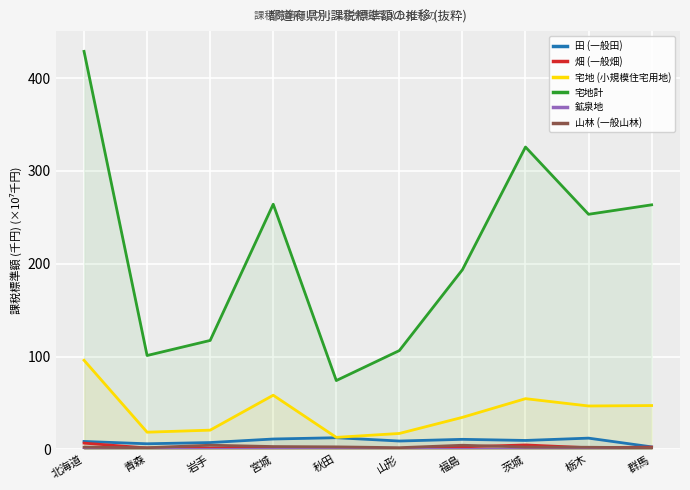

What is the difference between the maximum and minimum values in the 畑 (一般畑) series?

6.2